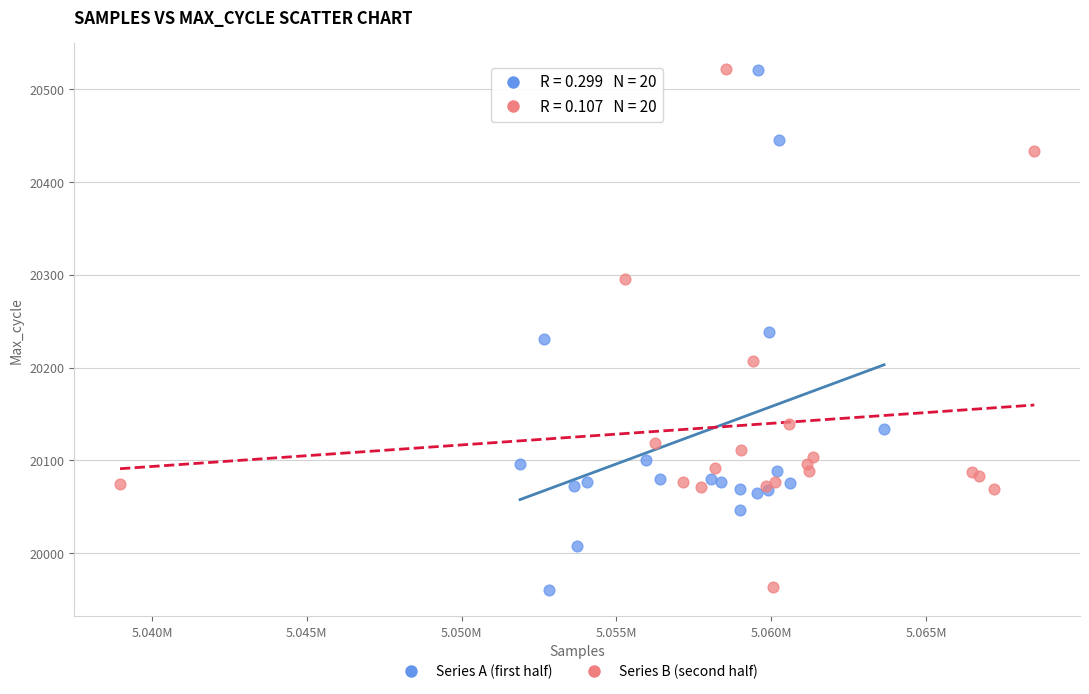

What are all the series names shown in the legend?

Series A (first half), Series B (second half)